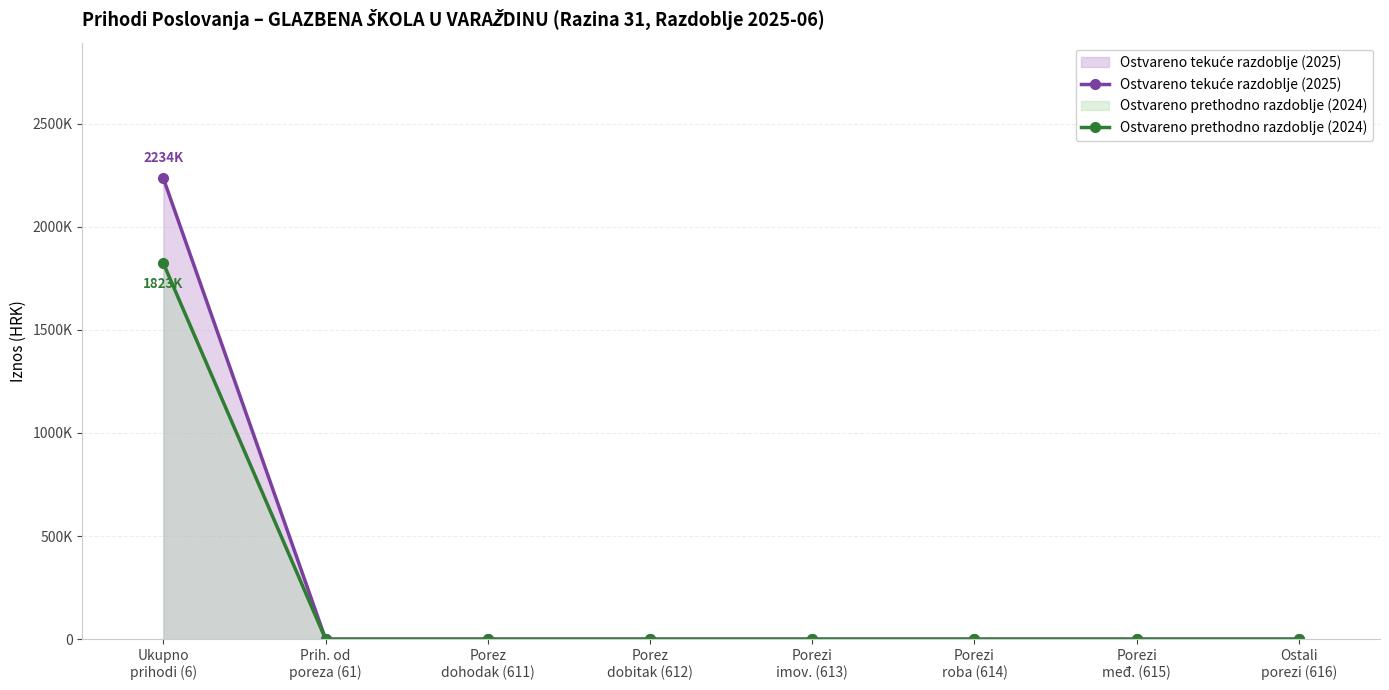

Reading left to right, list all the values displayed in this chart.

Ostvareno tekuće razdoblje (2025): Ukupno
prihodi (6)=2234425.5	Prih. od
poreza (61)=0.0	Porez
dohodak (611)=0.0	Porez
dobitak (612)=0.0	Porezi
imov. (613)=0.0	Porezi
roba (614)=0.0	Porezi
međ. (615)=0.0	Ostali
porezi (616)=0.0
Ostvareno prethodno razdoblje (2024): Ukupno
prihodi (6)=1822651.5	Prih. od
poreza (61)=0.0	Porez
dohodak (611)=0.0	Porez
dobitak (612)=0.0	Porezi
imov. (613)=0.0	Porezi
roba (614)=0.0	Porezi
međ. (615)=0.0	Ostali
porezi (616)=0.0